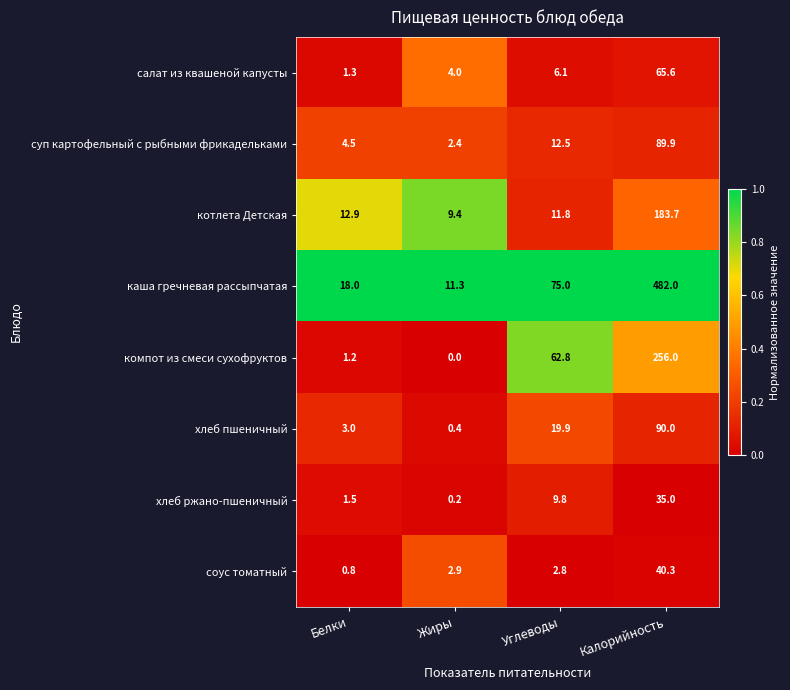

What is the difference between the highest and lowest values at Белки?

17.2